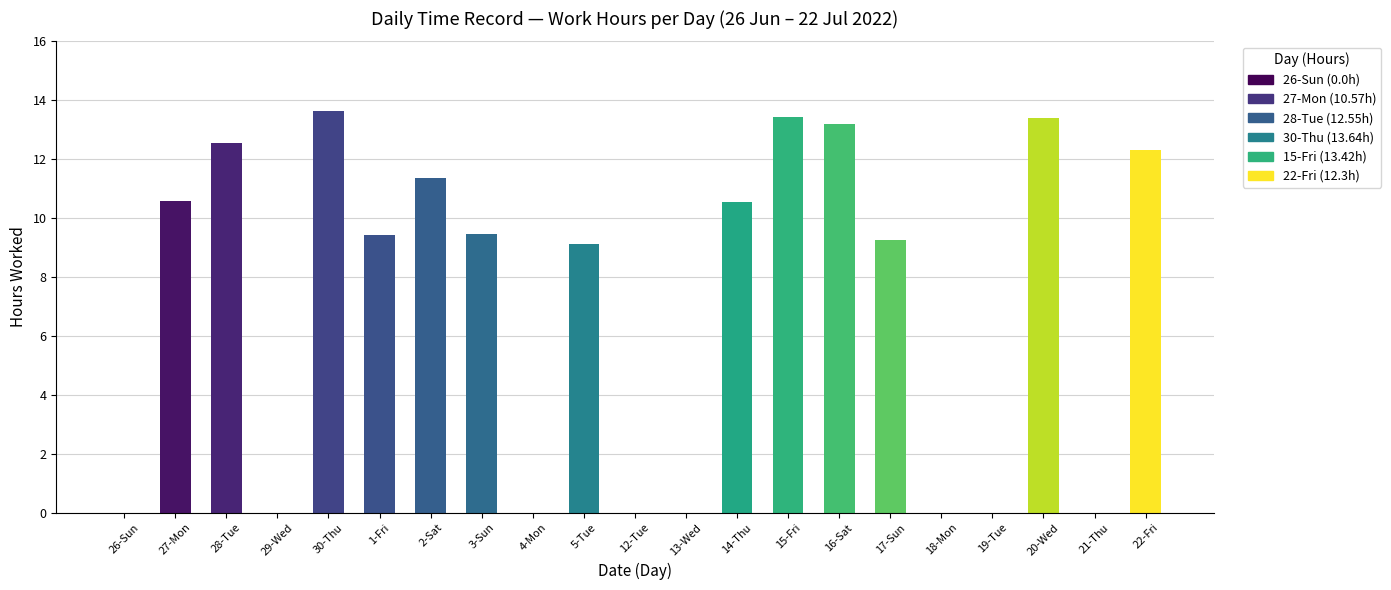

True or false: the data shows 0.0 at 26-Sun.

True